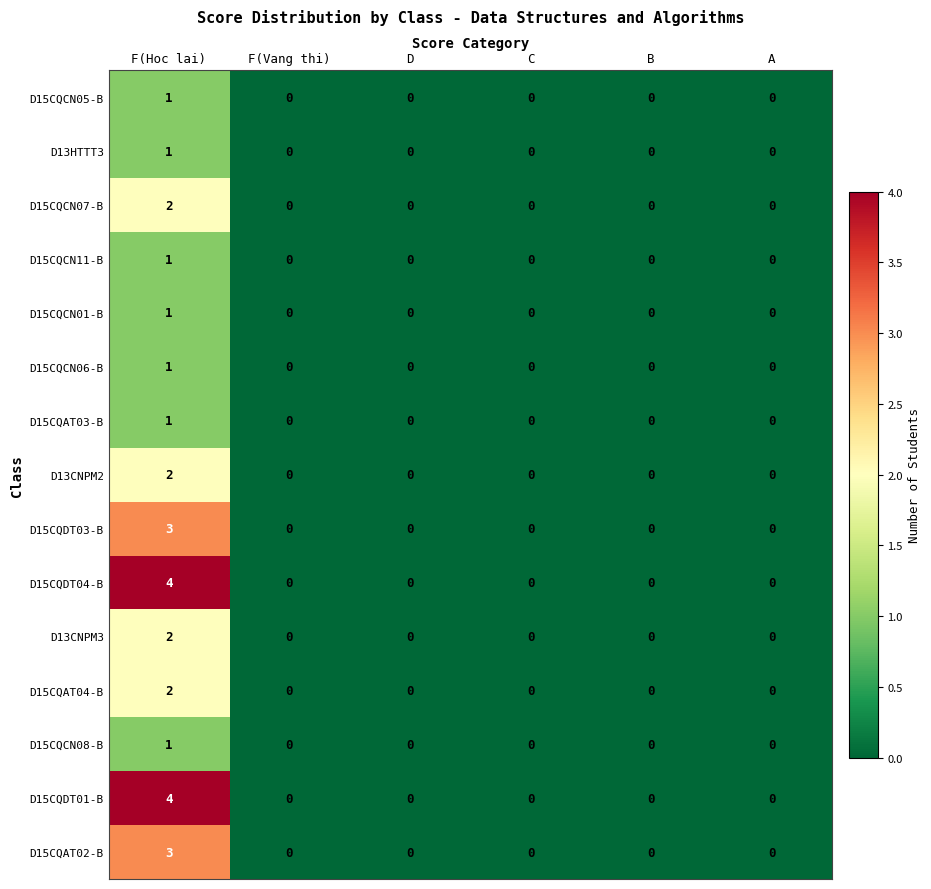

True or false: D15CQCN05-B has a value of -1 at F(Vang thi).

False